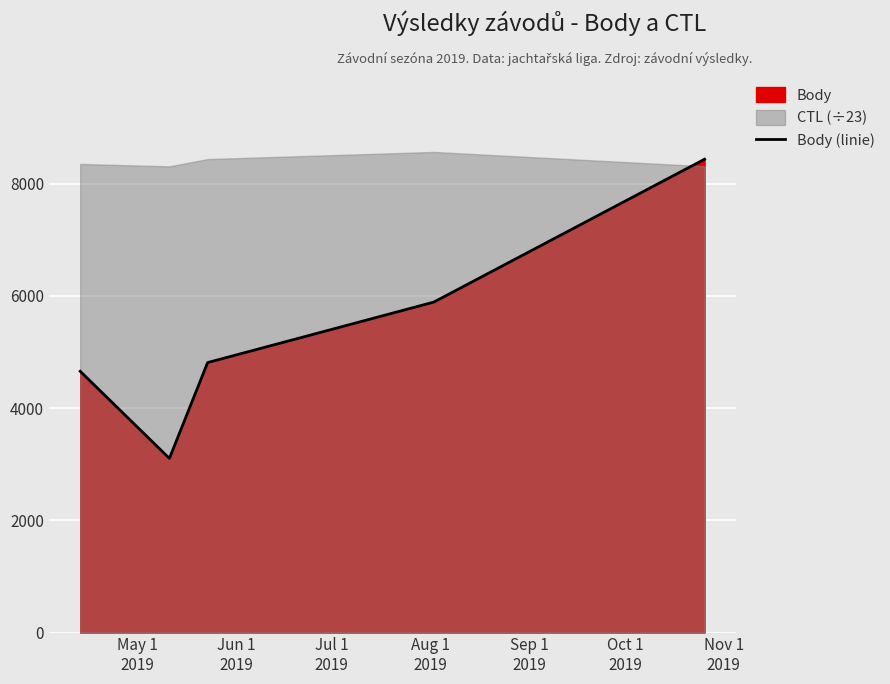

What is the minimum value for Body (linie)?

3104